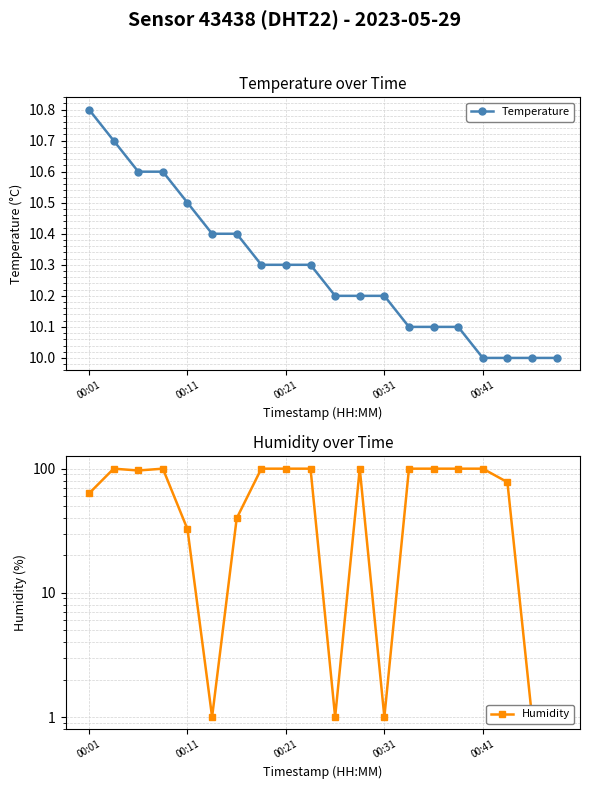

How many intersections are there between Temperature and Humidity?

7